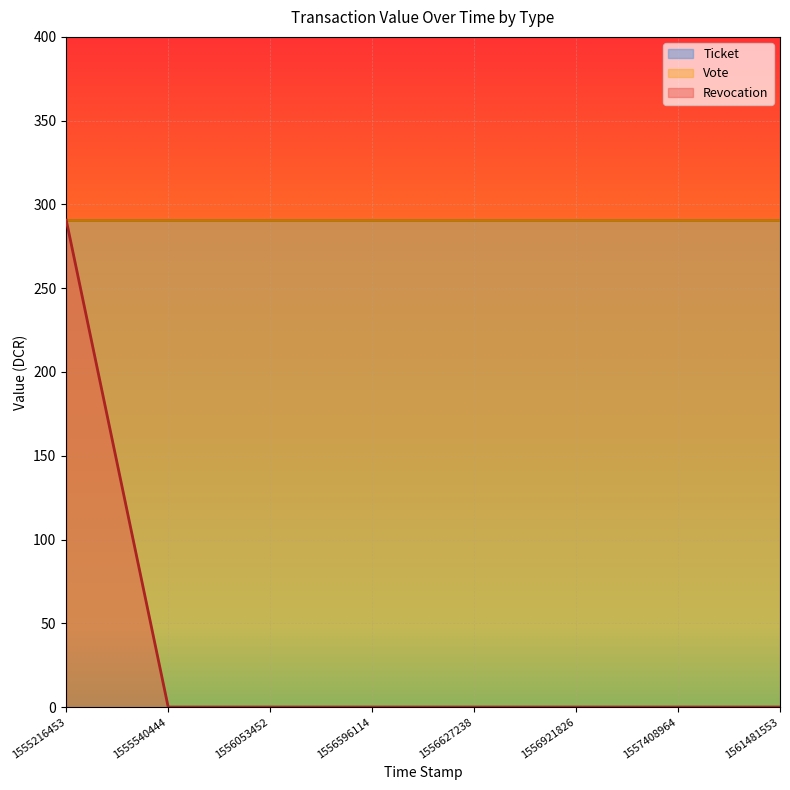

True or false: Revocation and Vote intersect in this chart.

False